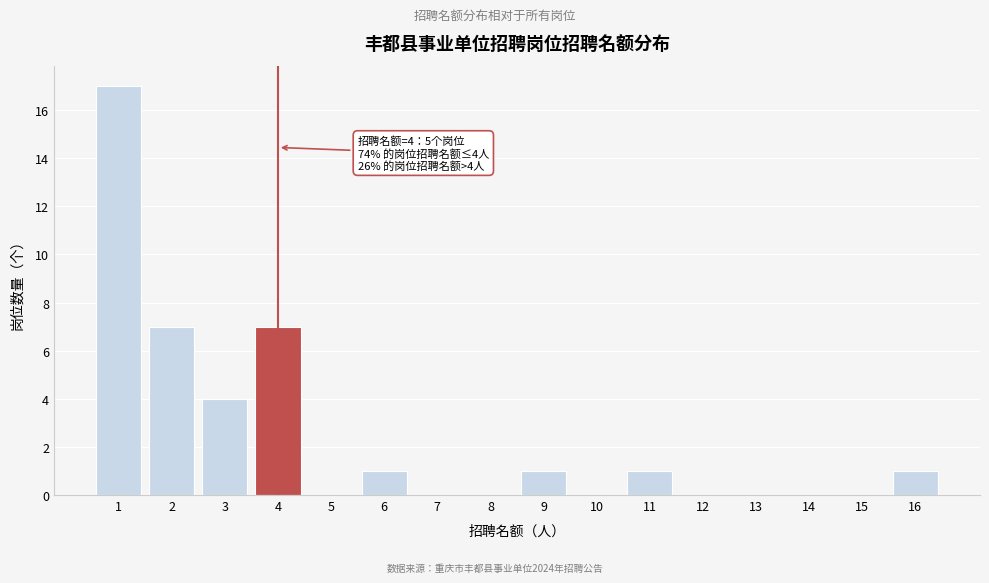

Reading left to right, list all the values displayed in this chart.

1=17	2=7	3=4	4=7	5=0	6=1	7=0	8=0	9=1	10=0	11=1	12=0	13=0	14=0	15=0	16=1